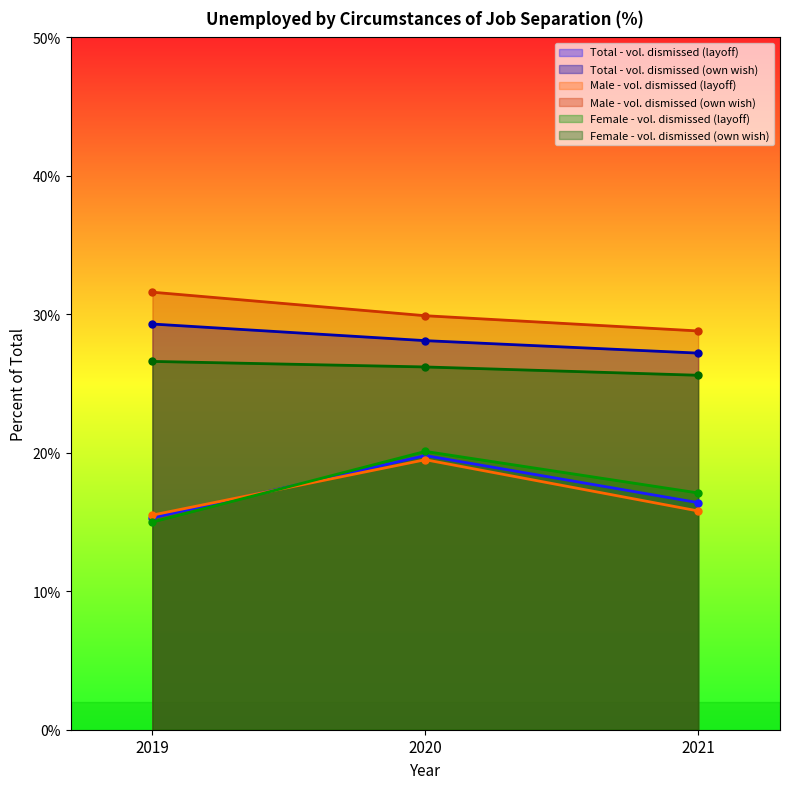

Which series has the largest range (max minus min)?

Female - vol. dismissed (layoff)